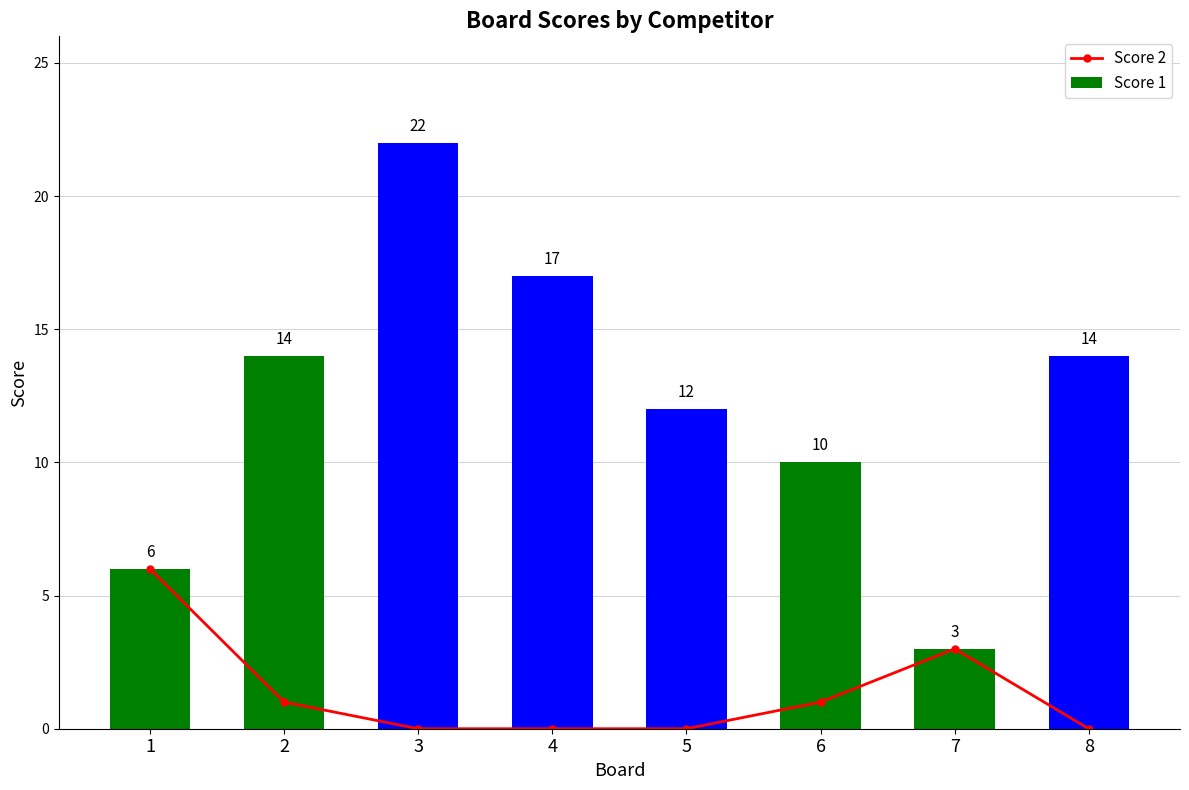

What is the difference between the highest and lowest values at 2?

13